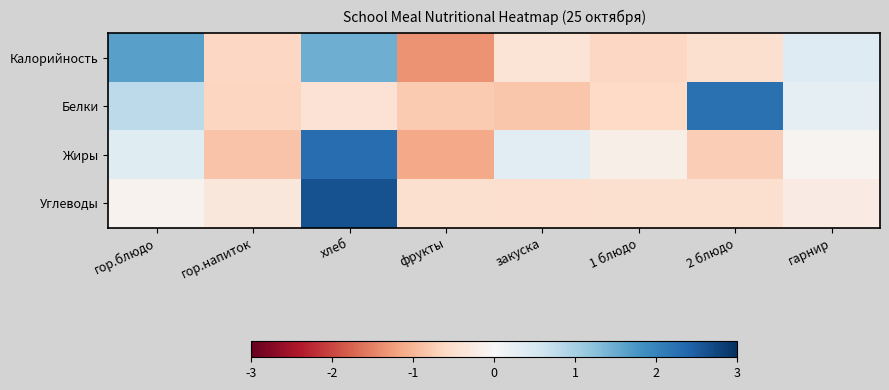

Reading right to left, what are all the values shown in this chart?

Калорийность: гарнир=0.4	2 блюдо=-0.5	1 блюдо=-0.6	закуска=-0.4	фрукты=-1.3	хлеб=1.5	гор.напиток=-0.6	гор.блюдо=1.6
Белки: гарнир=0.3	2 блюдо=2.2	1 блюдо=-0.6	закуска=-0.8	фрукты=-0.8	хлеб=-0.4	гор.напиток=-0.6	гор.блюдо=0.8
Жиры: гарнир=-0.1	2 блюдо=-0.7	1 блюдо=-0.2	закуска=0.3	фрукты=-1.1	хлеб=2.3	гор.напиток=-0.8	гор.блюдо=0.4
Углеводы: гарнир=-0.3	2 блюдо=-0.5	1 блюдо=-0.5	закуска=-0.5	фрукты=-0.5	хлеб=2.6	гор.напиток=-0.3	гор.блюдо=-0.1